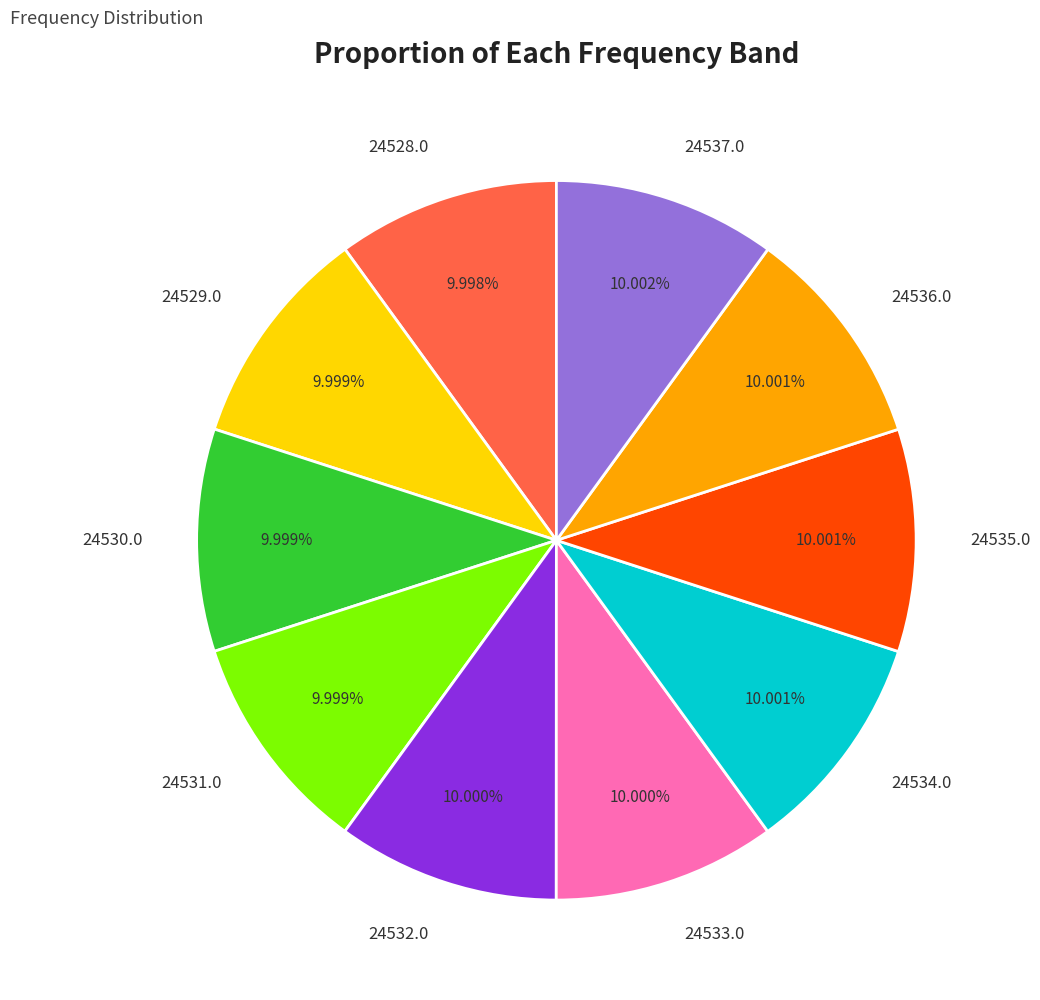

Does any single category account for the majority?

No